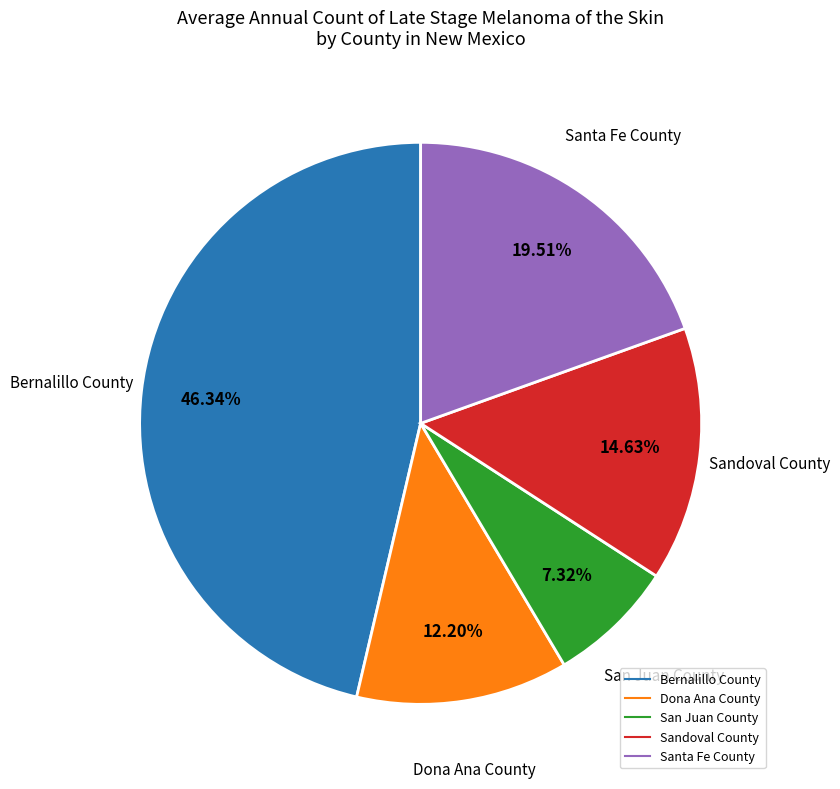

Is the sum of San Juan County and Santa Fe County greater than half?

No